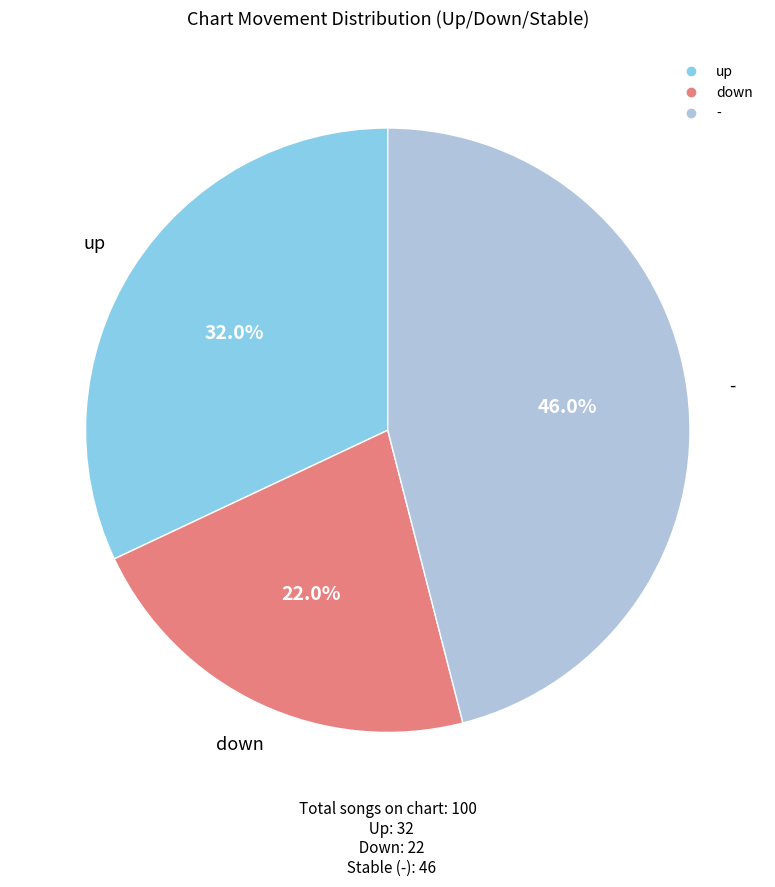

How many segments does this pie chart have?

3